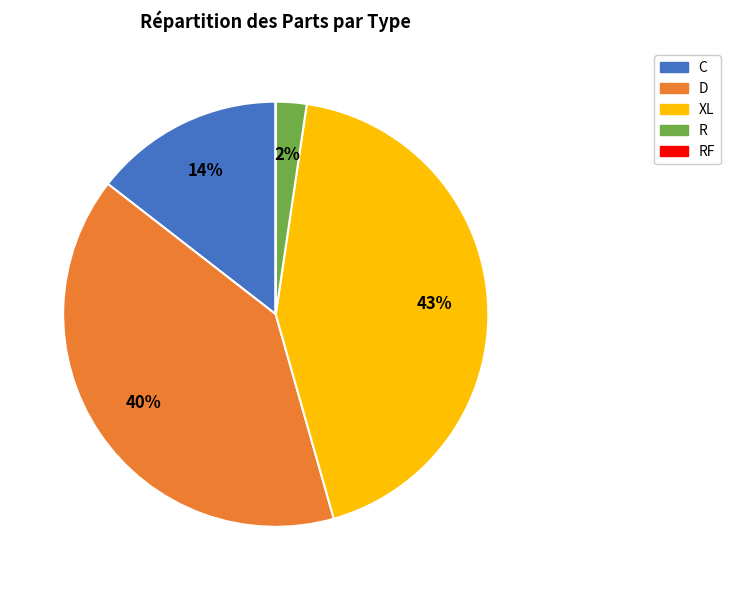

Does XL account for over 50% of the chart?

No